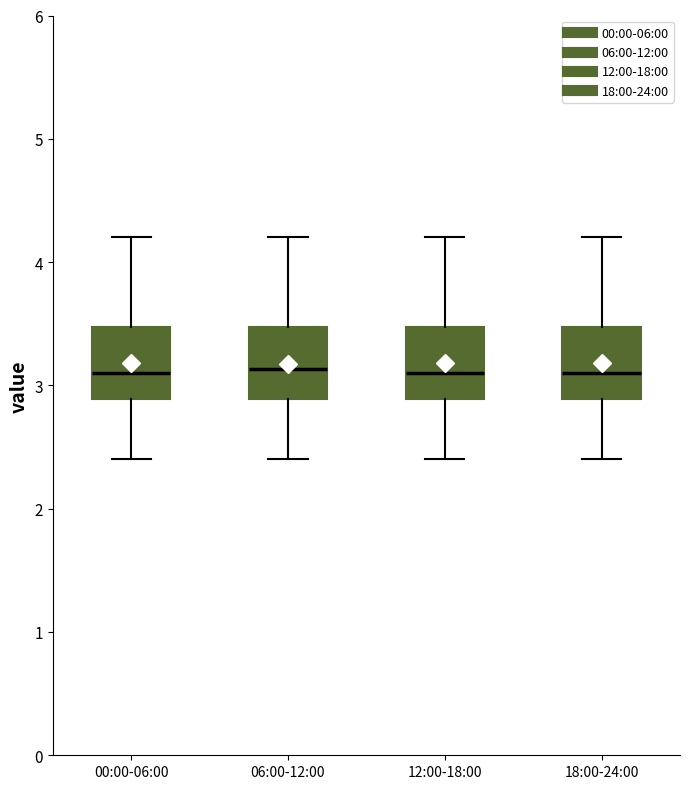

Where is the upper edge of the box for 12:00-18:00 on the y-axis? The values are not printed on the chart, so give them approximately, as read against the axis.

3.5